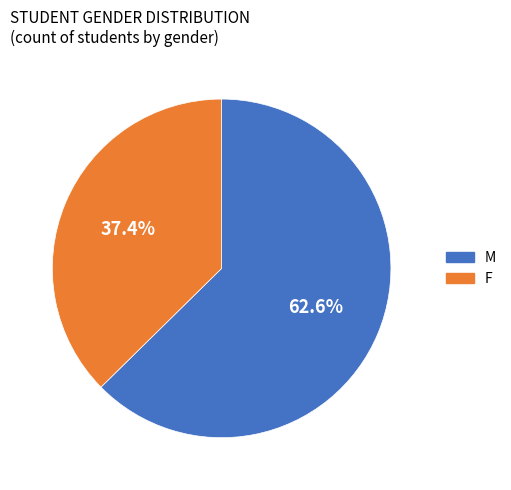

Is it true that F is 37% of the pie?

True